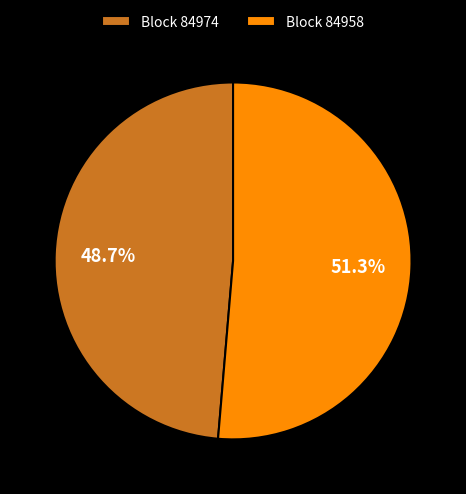

Which category accounts for the majority?

Block 84958